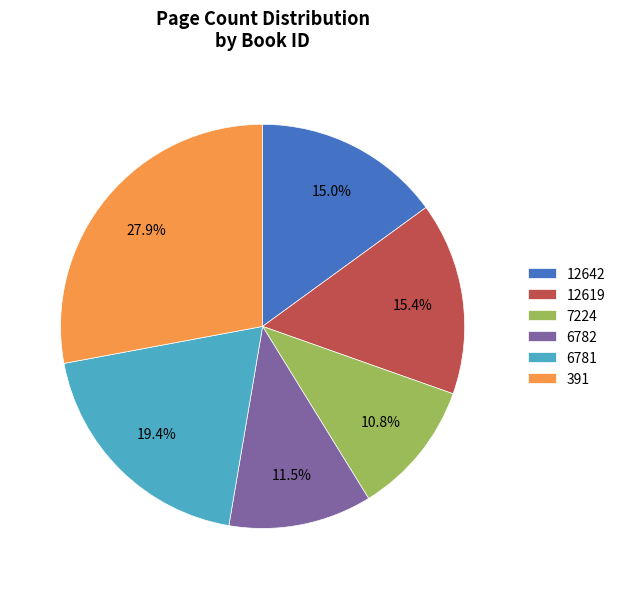

Is 7224 the majority of the pie?

No